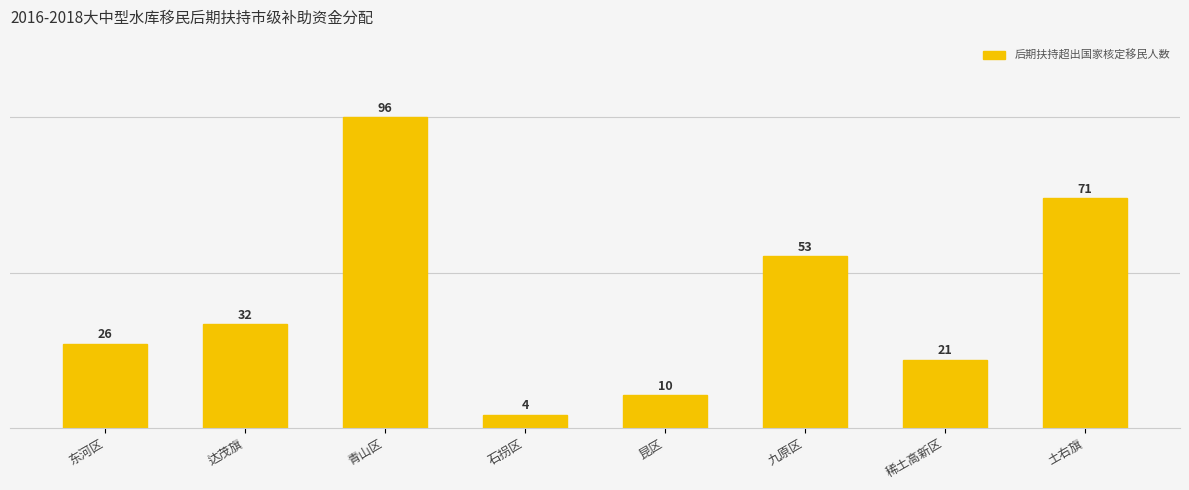

How many distinct data groups are displayed?

1